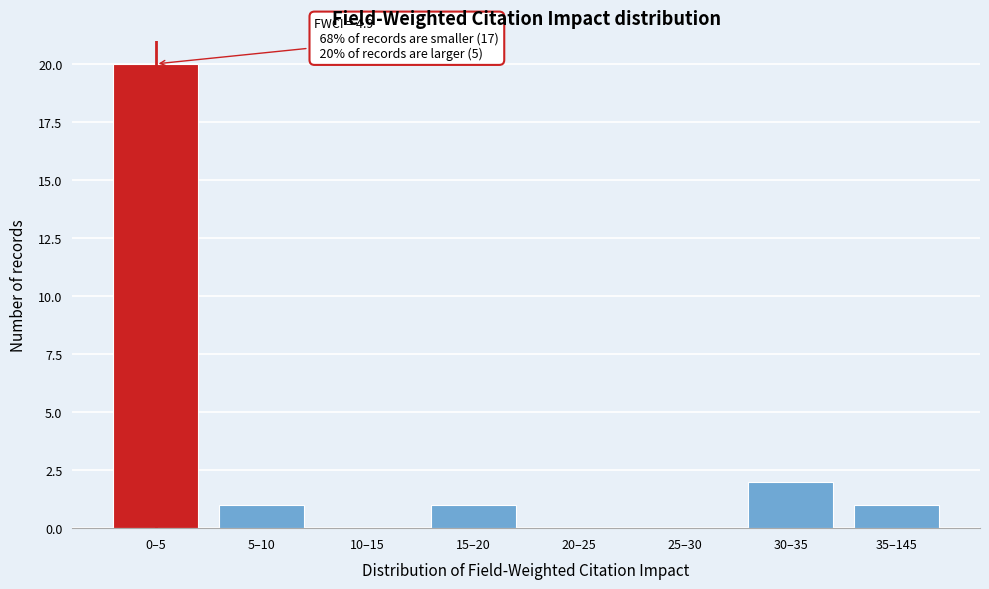

Reading right to left, list all the values displayed in this chart.

35–145=1	30–35=2	25–30=0	20–25=0	15–20=1	10–15=0	5–10=1	0–5=20